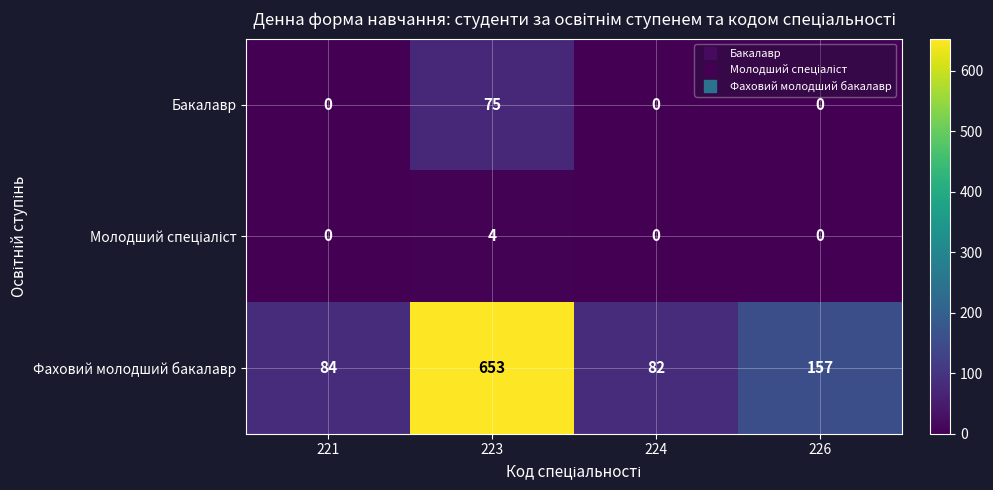

At which category is the sum across all series the highest?

223